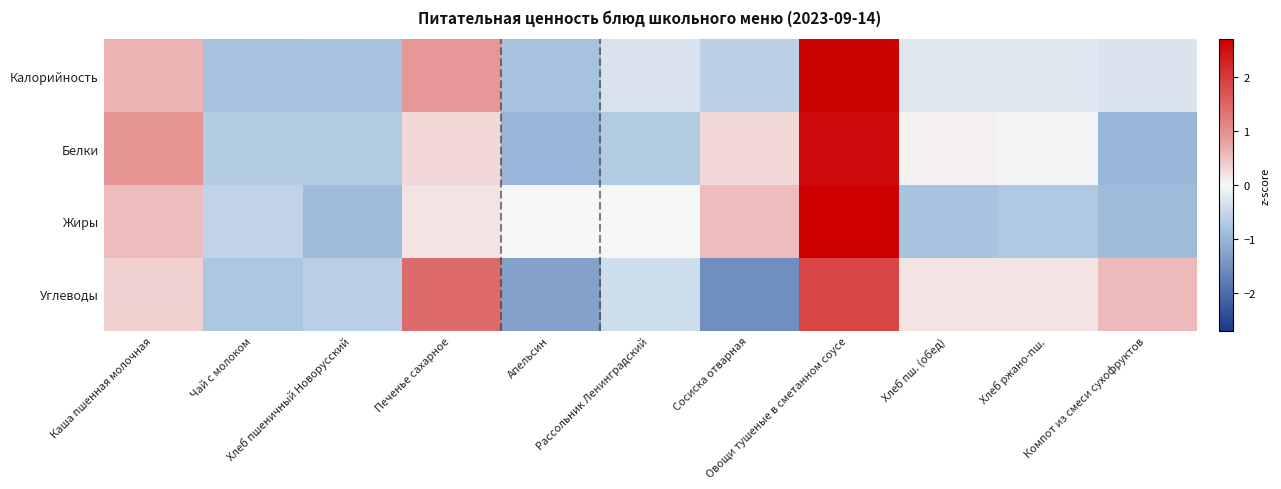

Reading left to right, what are all the values shown in this chart?

Калорийность: Каша пшенная молочная=0.6	Чай с молоком=-0.8	Хлеб пшеничный Новорусский=-0.8	Печенье сахарное=0.9	Апельсин=-0.8	Рассольник Ленинградский=-0.3	Сосиска отварная=-0.6	Овощи тушеные в сметанном соусе=2.7	Хлеб пш. (обед)=-0.3	Хлеб ржано-пш.=-0.3	Компот из смеси сухофруктов=-0.3
Белки: Каша пшенная молочная=0.9	Чай с молоком=-0.7	Хлеб пшеничный Новорусский=-0.7	Печенье сахарное=0.3	Апельсин=-1.0	Рассольник Ленинградский=-0.7	Сосиска отварная=0.3	Овощи тушеные в сметанном соусе=2.6	Хлеб пш. (обед)=0.0	Хлеб ржано-пш.=-0.0	Компот из смеси сухофруктов=-1.0
Жиры: Каша пшенная молочная=0.5	Чай с молоком=-0.5	Хлеб пшеничный Новорусский=-0.9	Печенье сахарное=0.2	Апельсин=-0.0	Рассольник Ленинградский=-0.0	Сосиска отварная=0.5	Овощи тушеные в сметанном соусе=2.7	Хлеб пш. (обед)=-0.8	Хлеб ржано-пш.=-0.7	Компот из смеси сухофруктов=-0.9
Углеводы: Каша пшенная молочная=0.4	Чай с молоком=-0.7	Хлеб пшеничный Новорусский=-0.6	Печенье сахарное=1.4	Апельсин=-1.3	Рассольник Ленинградский=-0.4	Сосиска отварная=-1.5	Овощи тушеные в сметанном соусе=1.9	Хлеб пш. (обед)=0.2	Хлеб ржано-пш.=0.2	Компот из смеси сухофруктов=0.6